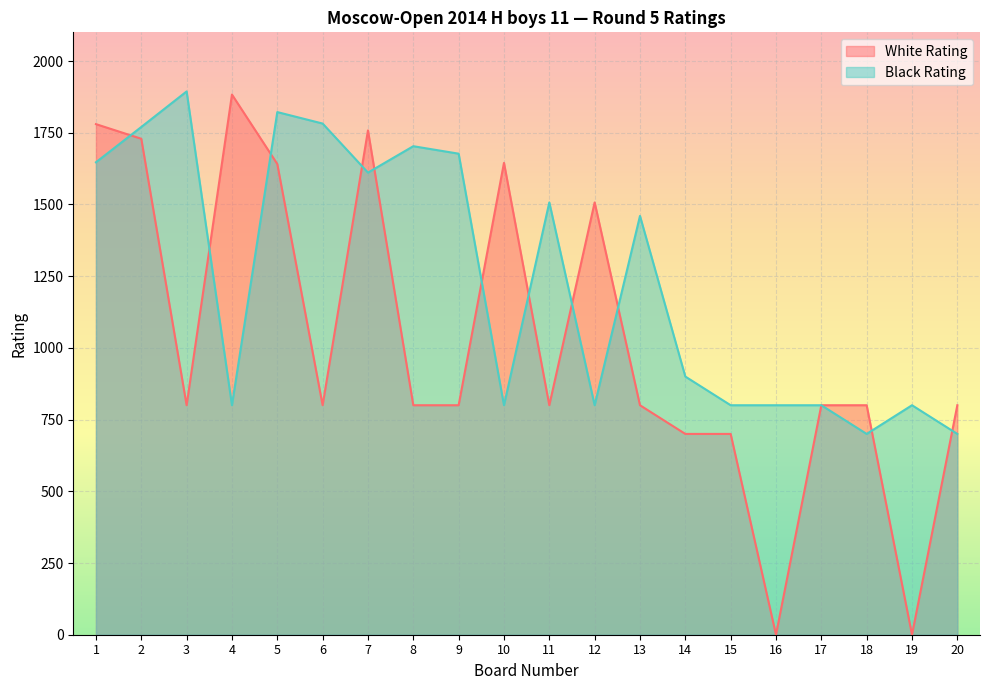

Which series has the widest spread of values?

White Rating